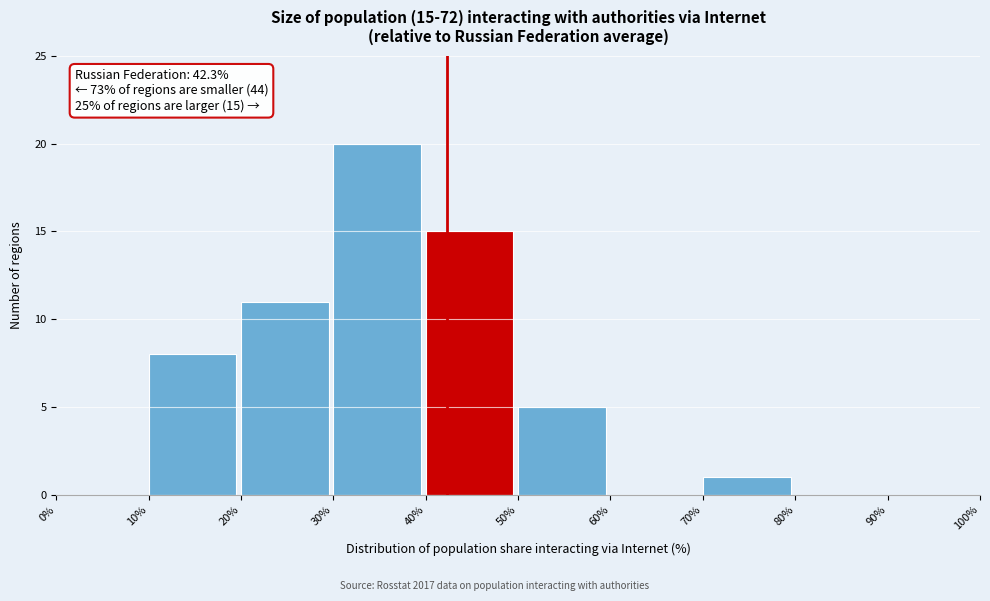

Over which range of the x-axis is the bar tallest?

30% to 40%